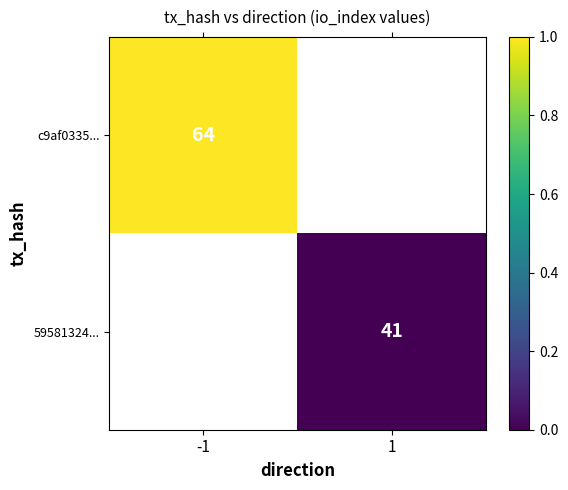

List the series in order of their peak value, lowest first.

c9af0335..., 59581324...